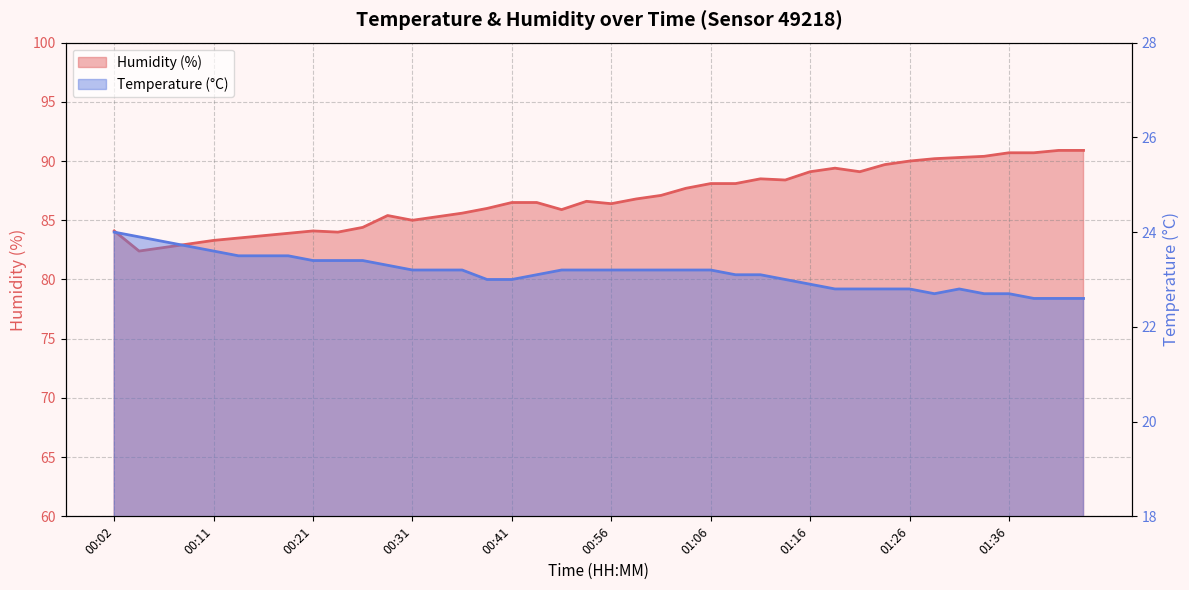

Which has a higher value, 01:28 or 00:19?

00:19